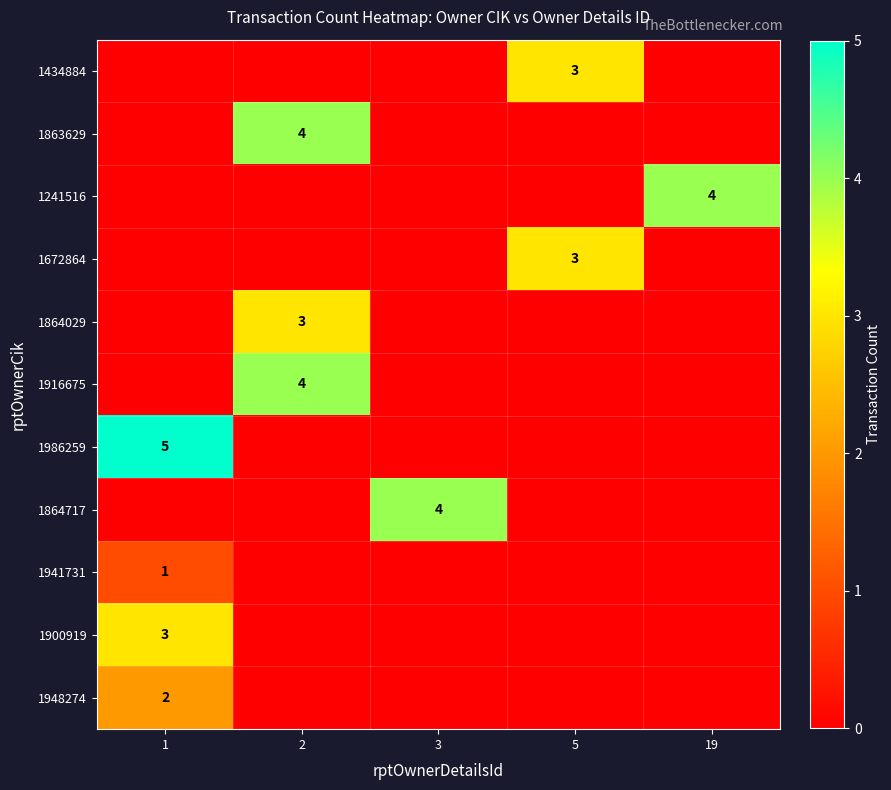

The 1864029 series shows 3 at 2. True or false?

True